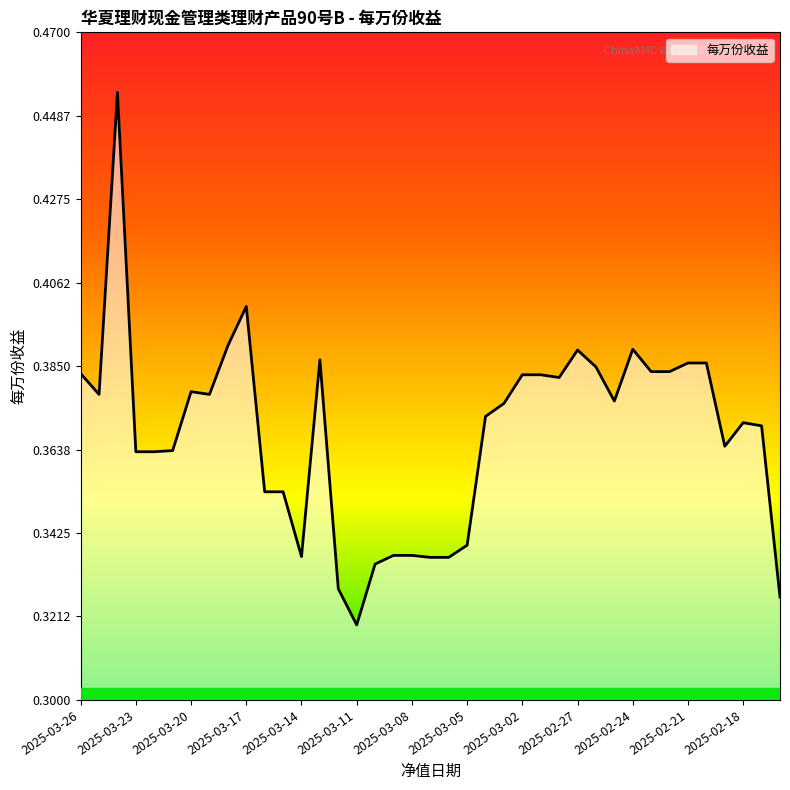

Reading left to right, what are all the values shown in this chart?

2025-03-26=0.4	2025-03-25=0.4	2025-03-24=0.5	2025-03-23=0.4	2025-03-22=0.4	2025-03-21=0.4	2025-03-20=0.4	2025-03-19=0.4	2025-03-18=0.4	2025-03-17=0.4	2025-03-16=0.4	2025-03-15=0.4	2025-03-14=0.3	2025-03-13=0.4	2025-03-12=0.3	2025-03-11=0.3	2025-03-10=0.3	2025-03-09=0.3	2025-03-08=0.3	2025-03-07=0.3	2025-03-06=0.3	2025-03-05=0.3	2025-03-04=0.4	2025-03-03=0.4	2025-03-02=0.4	2025-03-01=0.4	2025-02-28=0.4	2025-02-27=0.4	2025-02-26=0.4	2025-02-25=0.4	2025-02-24=0.4	2025-02-23=0.4	2025-02-22=0.4	2025-02-21=0.4	2025-02-20=0.4	2025-02-19=0.4	2025-02-18=0.4	2025-02-17=0.4	2025-02-16=0.3